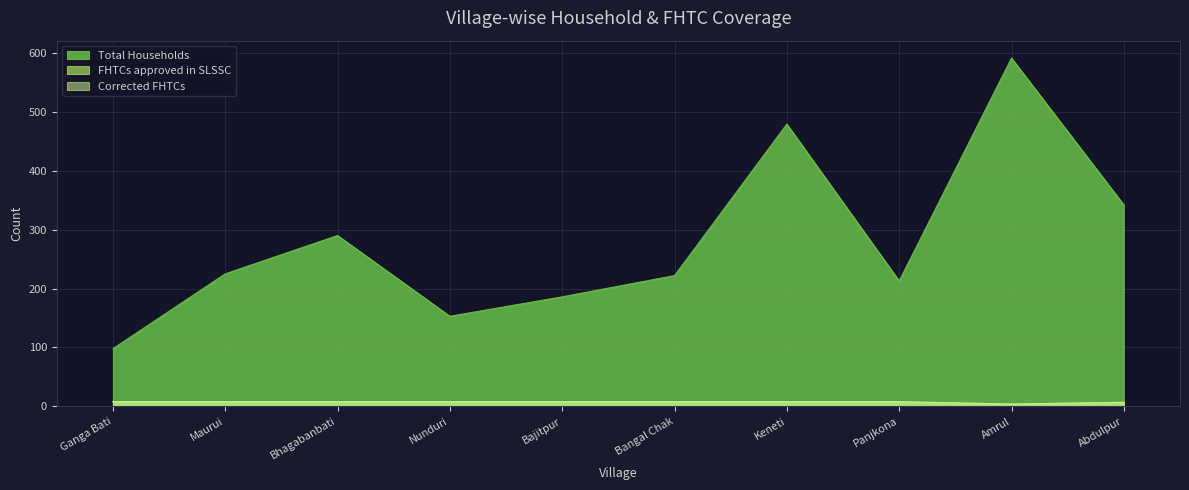

Which series has the largest range (max minus min)?

Total Households